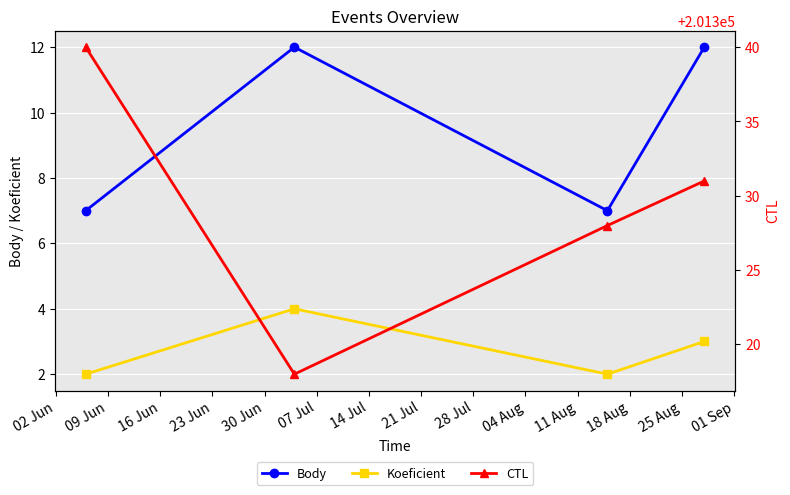

What is the value of the Body point at the 1st from the left?

7